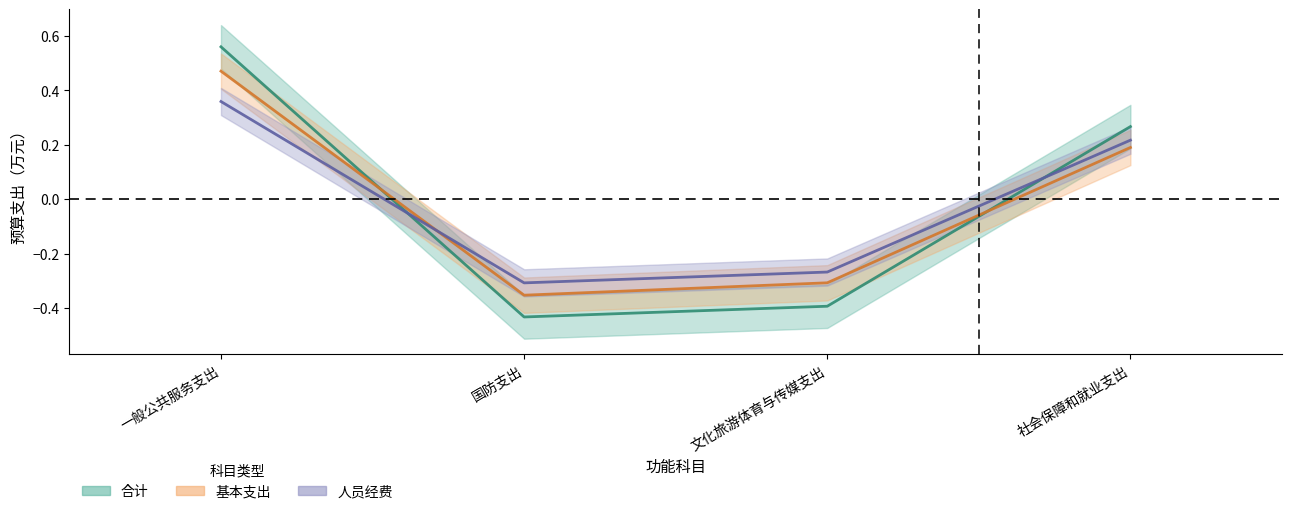

Rank the series by their maximum value, from lowest to highest.

人员经费, 基本支出, 合计